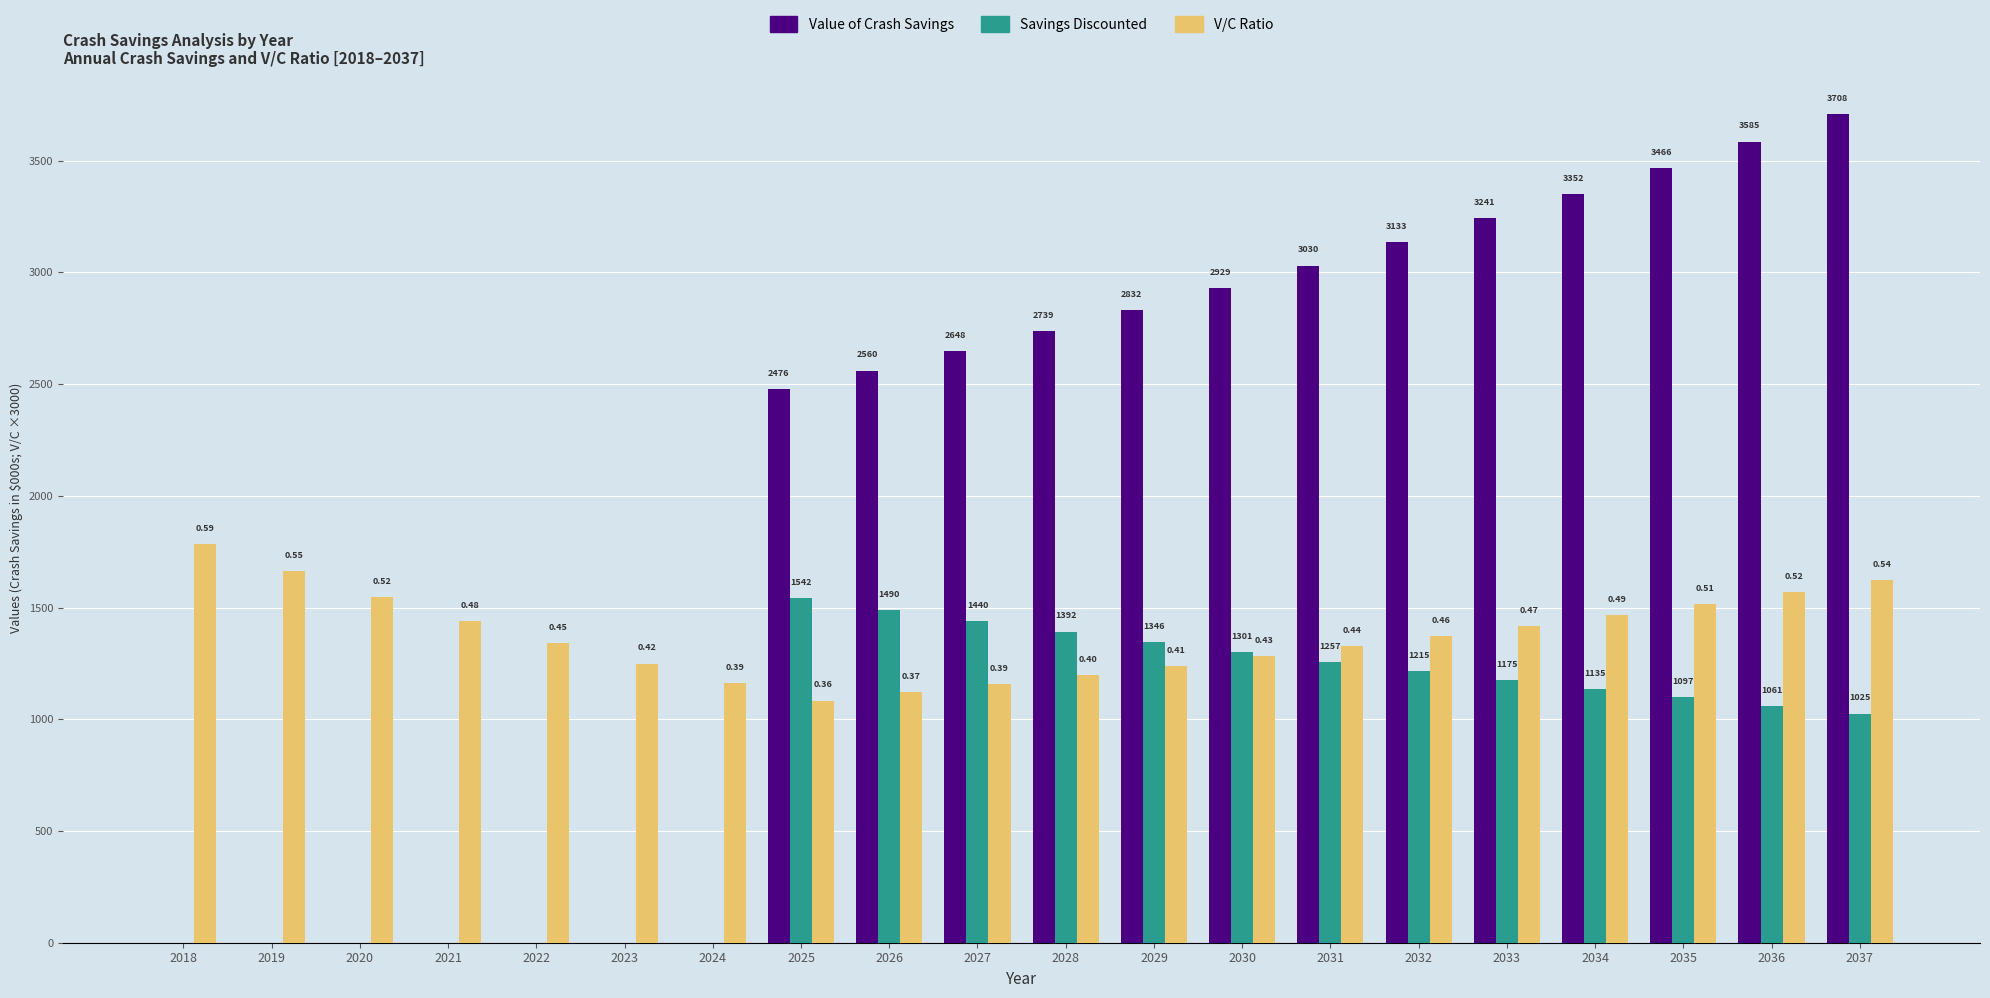

Which series changed the most between 2031 and 2036?

Value of Crash Savings